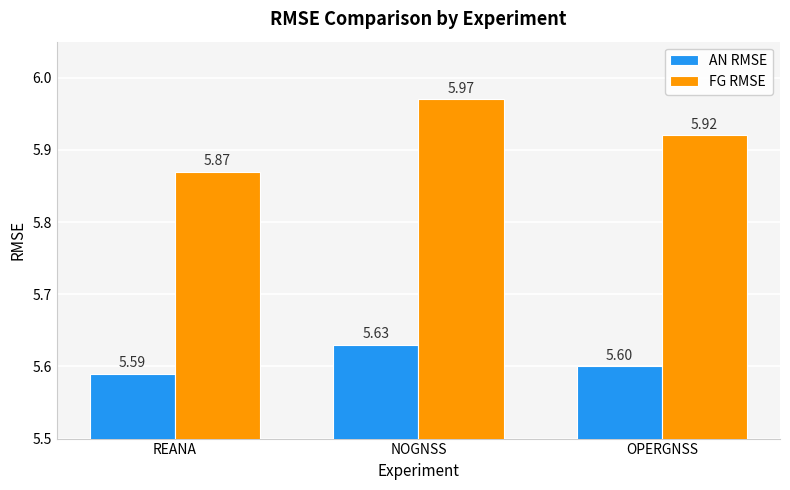

At OPERGNSS, list the series in order from smallest to largest.

AN RMSE, FG RMSE